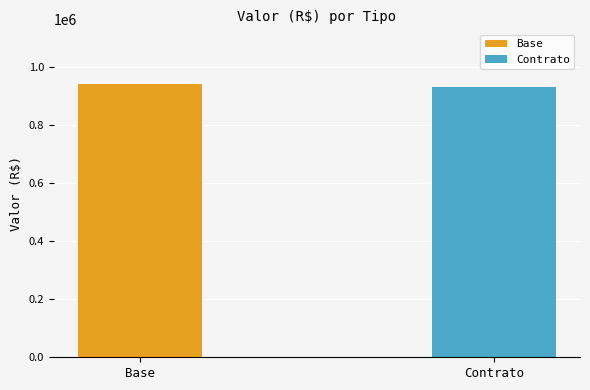

What is the label of the 1st bar from the left?

Base